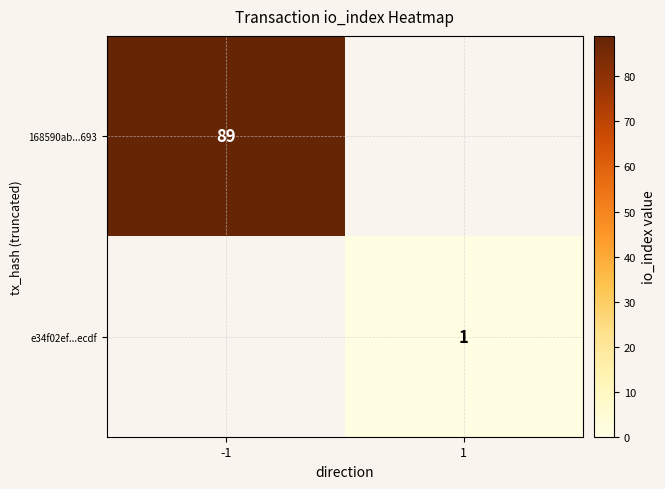

True or false: 168590ab...693 has a value of 51 at -1.

False